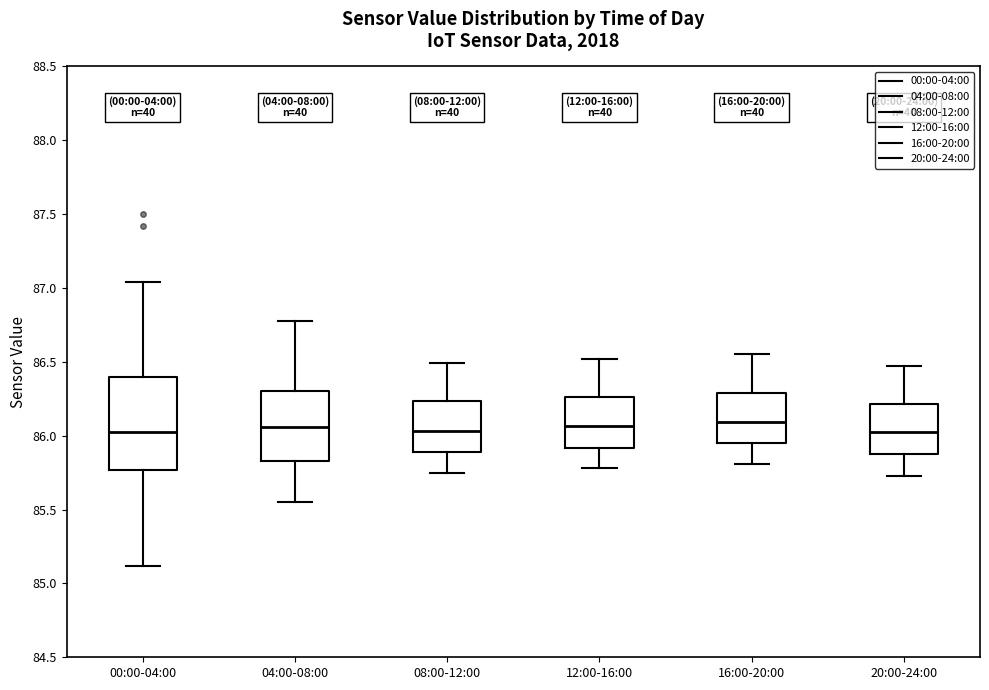

Reading left to right, read every box against the y-axis: the position of its median line, the range the box covers, and the ends of its whiskers. The values are not printed on the chart, so give them approximately, as read against the axis.

00:00-04:00: median 86.05, box 85.75 to 86.40, whiskers 85.10 to 87.05
04:00-08:00: median 86.05, box 85.85 to 86.30, whiskers 85.55 to 86.80
08:00-12:00: median 86.05, box 85.90 to 86.25, whiskers 85.75 to 86.50
12:00-16:00: median 86.05, box 85.90 to 86.25, whiskers 85.80 to 86.50
16:00-20:00: median 86.10, box 85.95 to 86.30, whiskers 85.80 to 86.55
20:00-24:00: median 86.05, box 85.90 to 86.20, whiskers 85.75 to 86.45